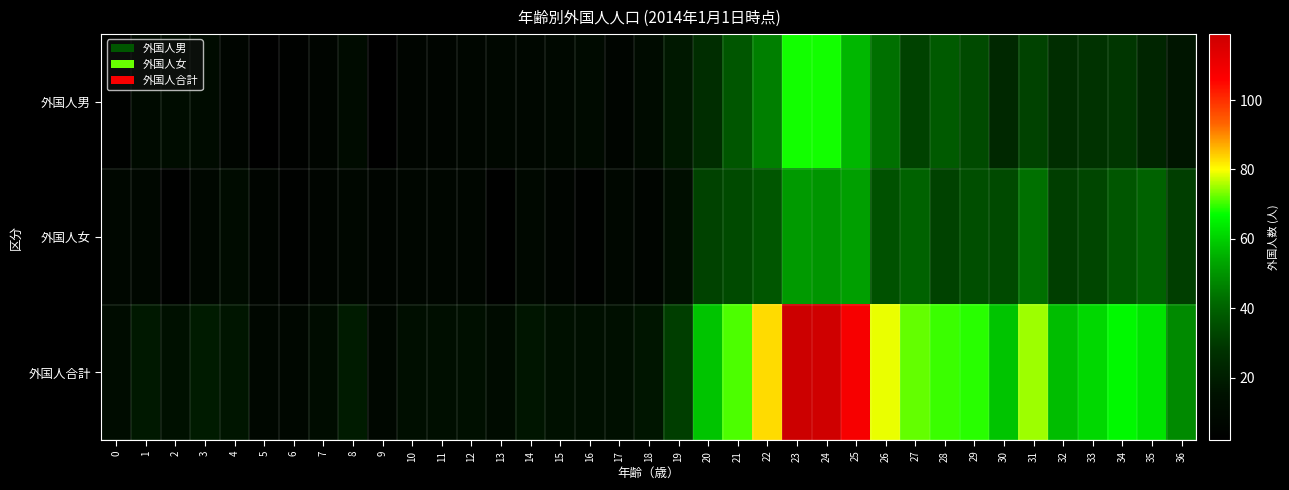

Reading left to right, what are all the values shown in this chart?

外国人男: 0=4	1=10	2=12	3=11	4=6	5=2	6=4	7=6	8=11	9=2	10=6	11=6	12=7	13=8	14=8	15=9	16=10	17=6	18=11	19=18	20=26	21=37	22=46	23=68	24=68	25=56	26=43	27=32	28=38	29=34	30=24	31=32	32=26	33=28	34=29	35=23	36=17
外国人女: 0=8	1=8	2=3	3=8	4=11	5=6	6=4	7=6	8=8	9=6	10=7	11=7	12=7	13=3	14=9	15=6	16=4	17=8	18=6	19=13	20=32	21=34	22=37	23=51	24=50	25=52	26=36	27=40	28=32	29=35	30=34	31=43	32=31	33=33	34=37	35=40	36=31
外国人合計: 0=12	1=18	2=15	3=19	4=17	5=8	6=8	7=12	8=19	9=8	10=13	11=13	12=14	13=11	14=17	15=15	16=14	17=14	18=17	19=31	20=58	21=71	22=83	23=119	24=118	25=108	26=79	27=72	28=70	29=69	30=58	31=75	32=57	33=61	34=66	35=63	36=48